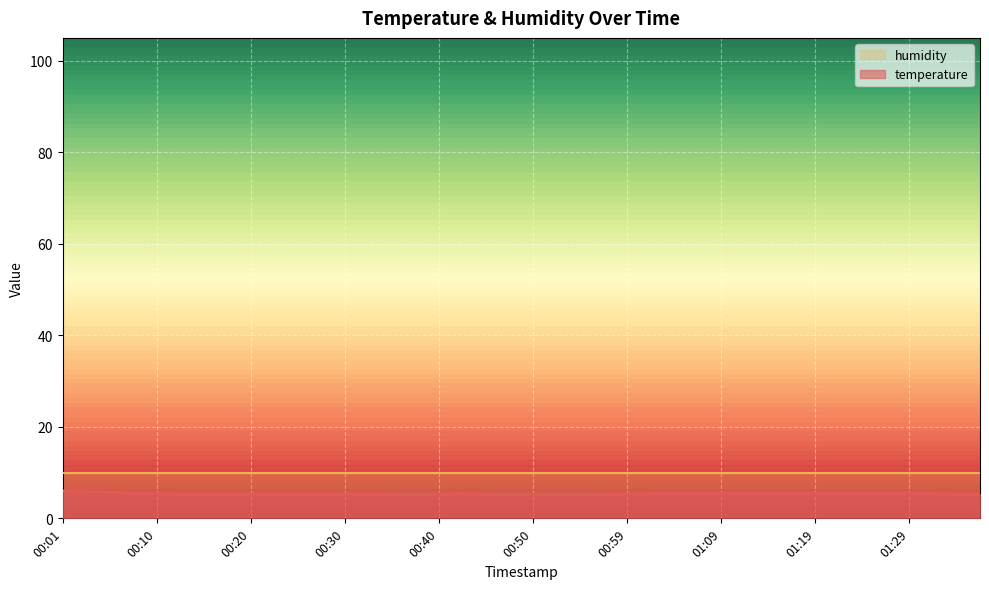

How many series are shown in this chart?

2